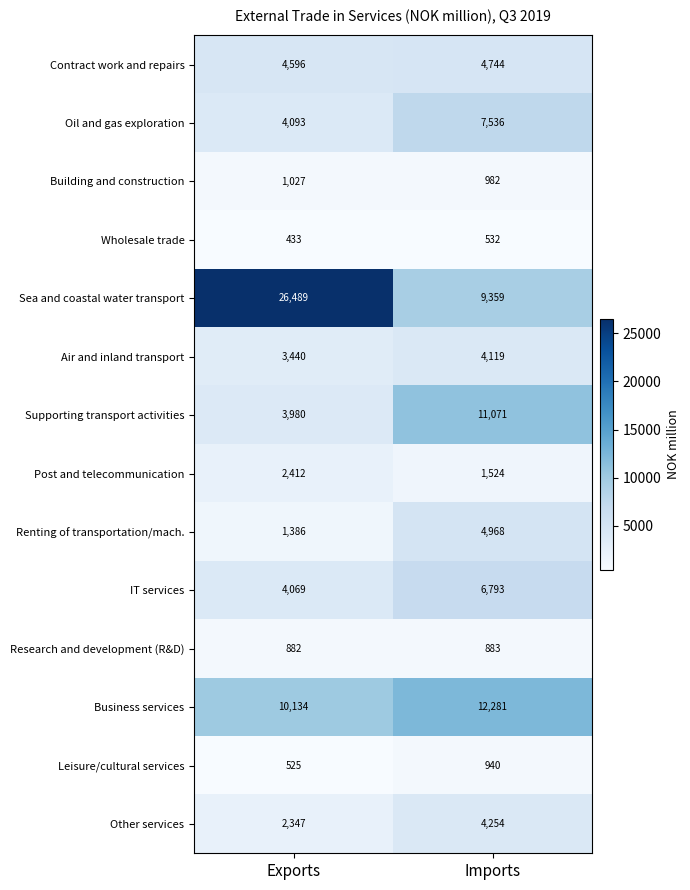

Between Exports and Imports, which series saw the biggest shift?

Sea and coastal water transport